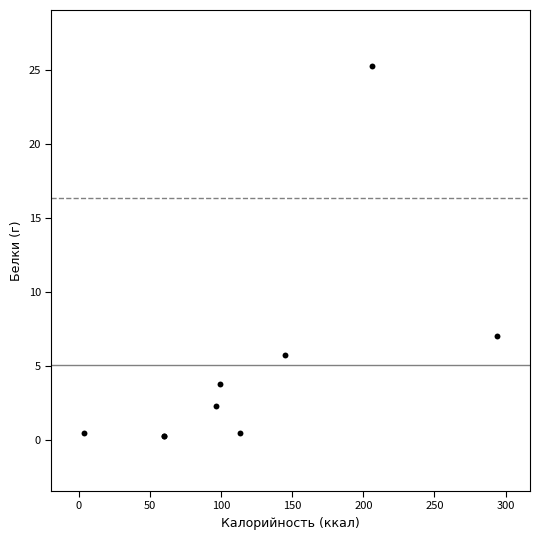

What Y value in the scatter plot is closest to 12?

7.0